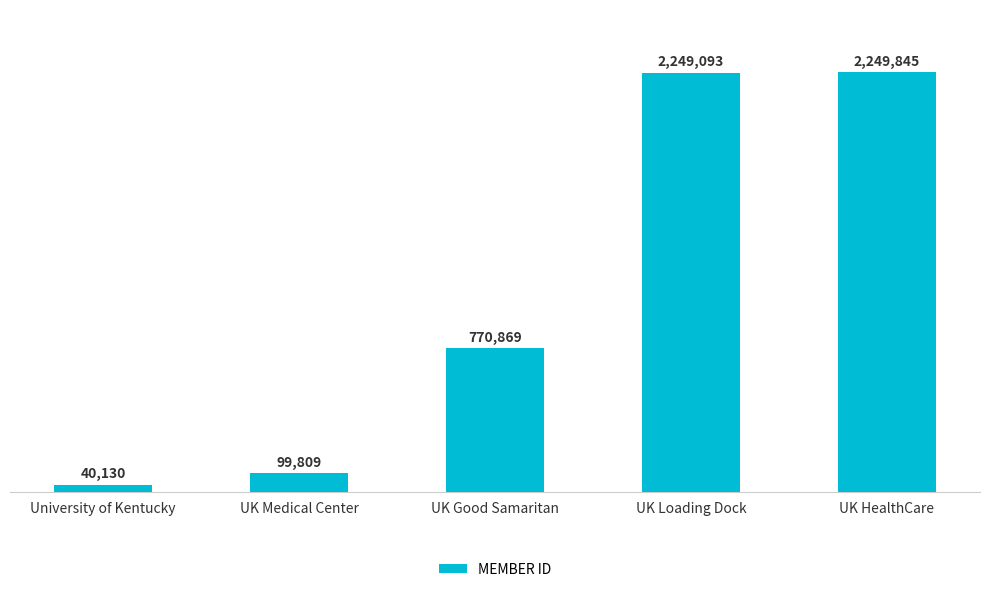

What is the difference between the values at UK Loading Dock and UK Medical Center?

2149284